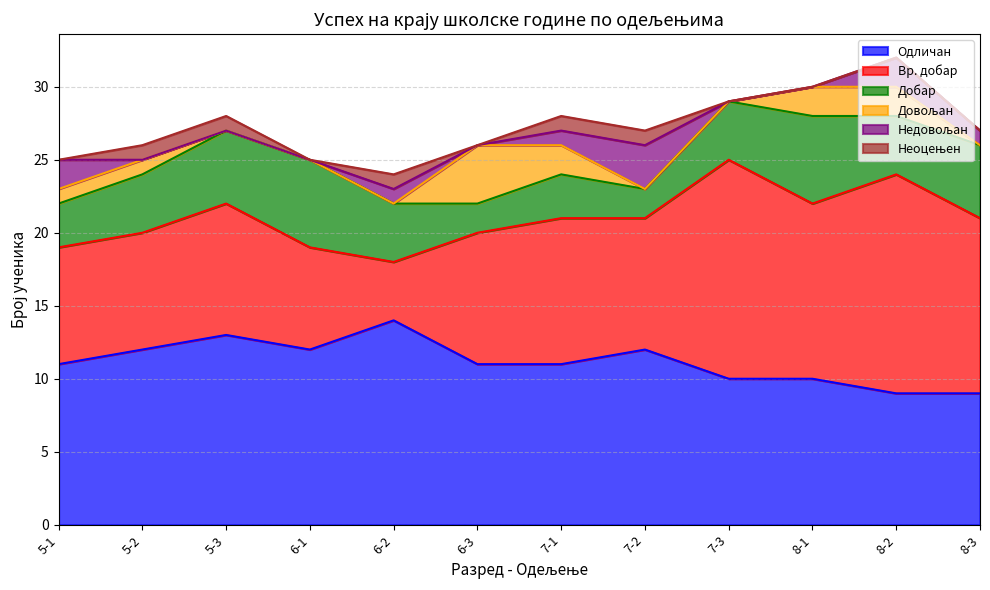

True or false: Одличан has more than 2 points higher than both neighbors.

True